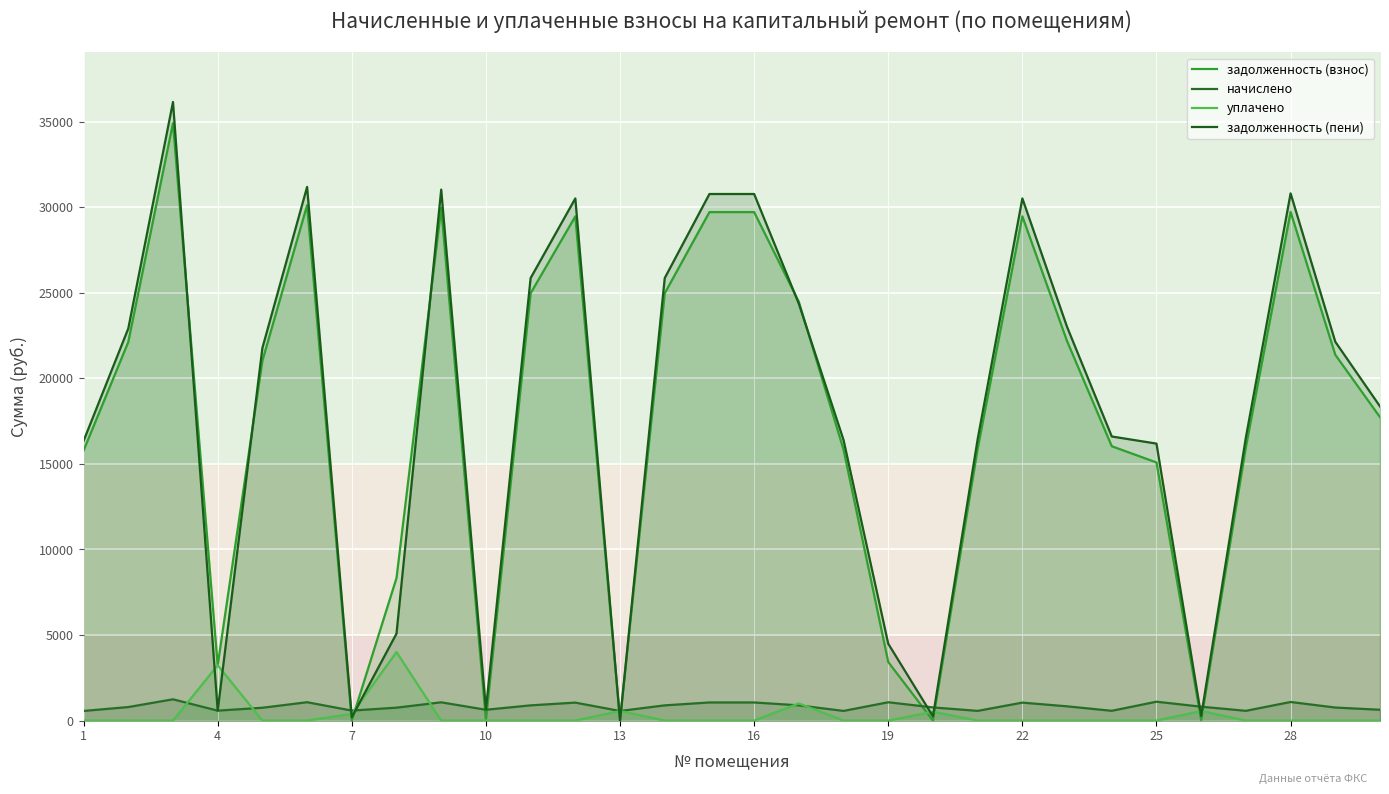

How many lines are shown in the chart?

4